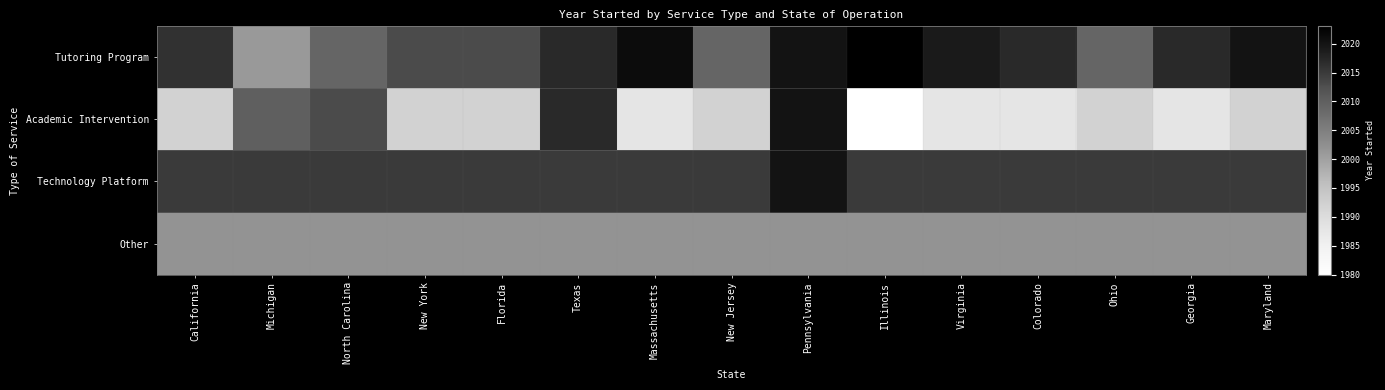

Which series changed the most between Texas and Massachusetts?

Academic Intervention